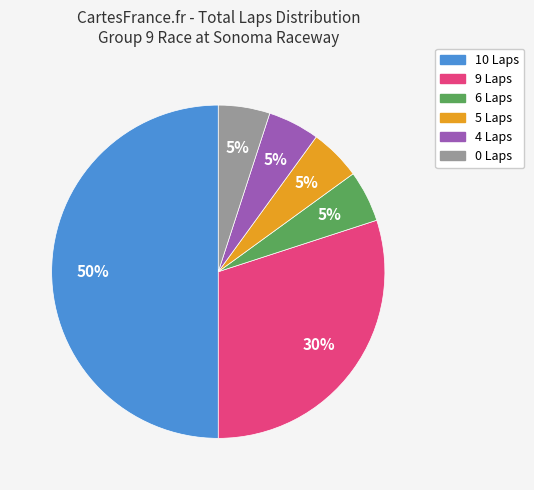

What is the largest slice in the pie chart?

10 Laps